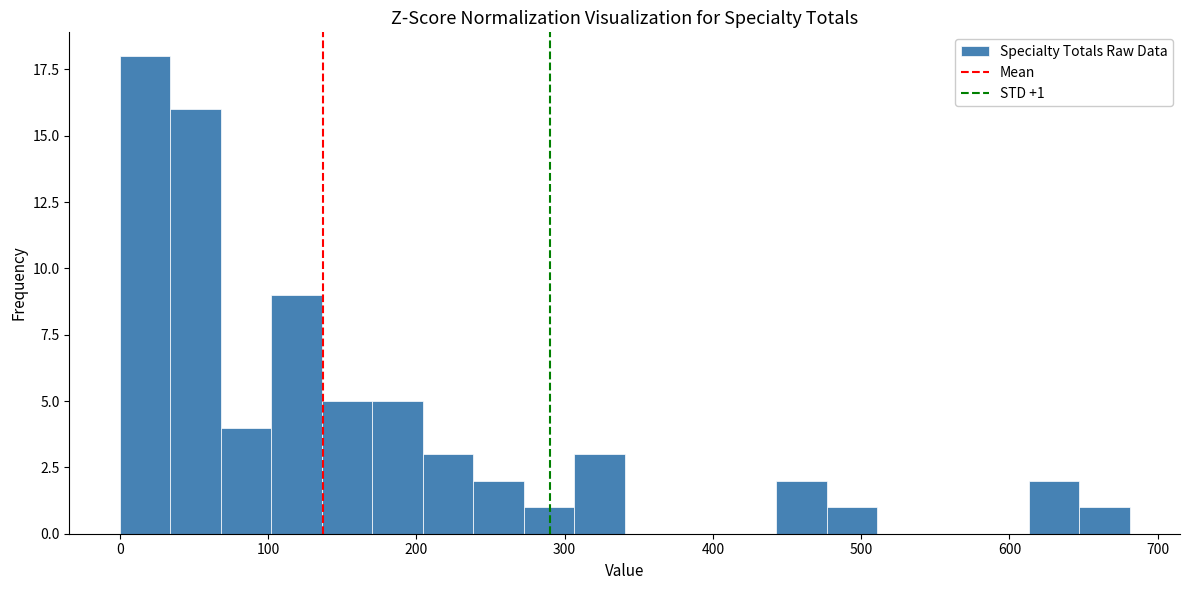

Around what value on the x-axis is the tallest bar? Give the approximate position of its centre, as read against the axis.

20